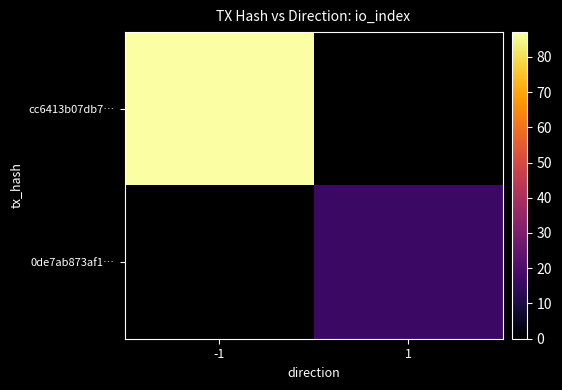

Which has a higher value, 1 or -1?

-1